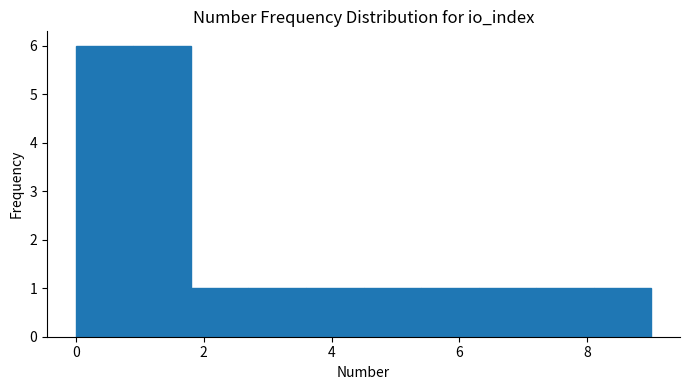

Reading left to right, transcribe this chart: for each bar, give the range it covers on the x-axis and its height. Neither the bar edges nor the heights are printed on the chart, so give them approximately, as read against the axes.

0.0 to 0.9: 6
0.9 to 1.8: 6
1.8 to 2.7: 1
2.7 to 3.6: 1
3.6 to 4.5: 1
4.5 to 5.4: 1
5.4 to 6.3: 1
6.3 to 7.2: 1
7.2 to 8.1: 1
8.1 to 9.0: 1